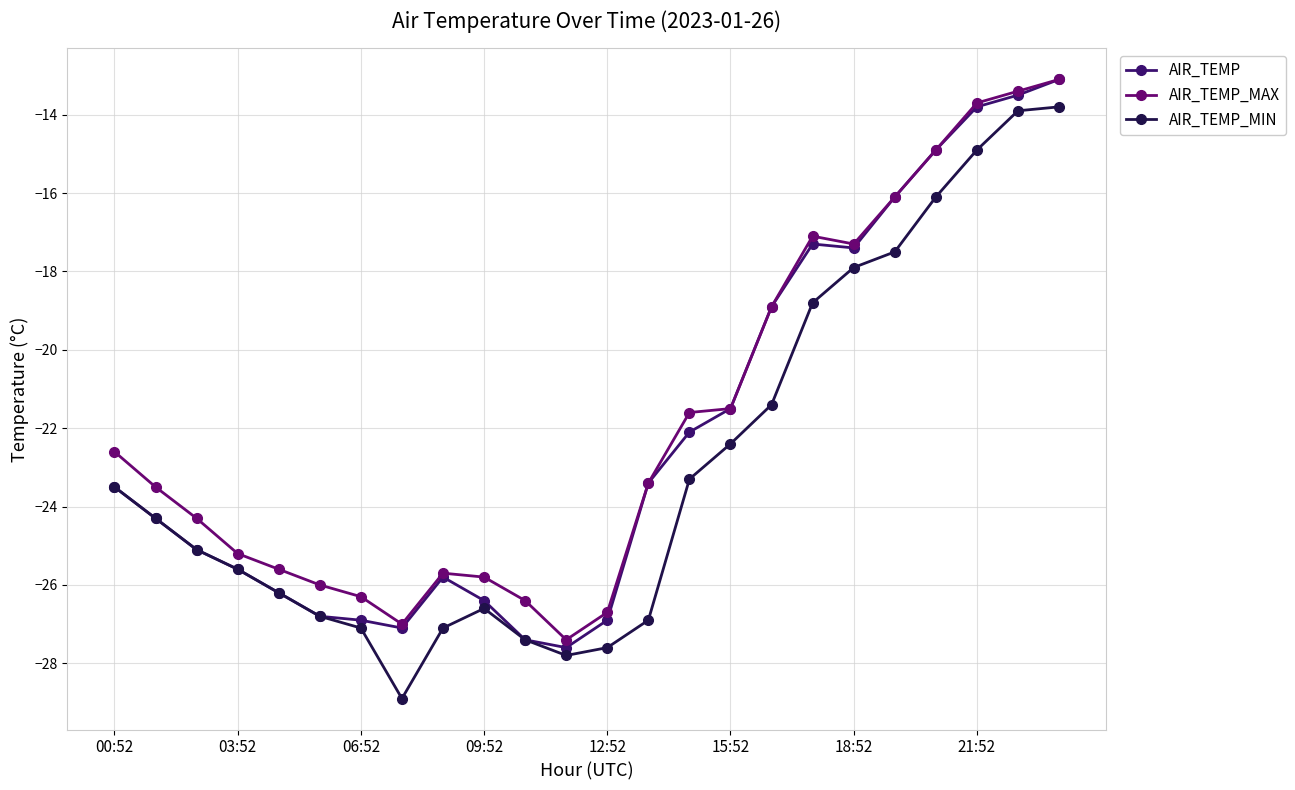

What is the minimum value for AIR_TEMP_MAX?

-27.4